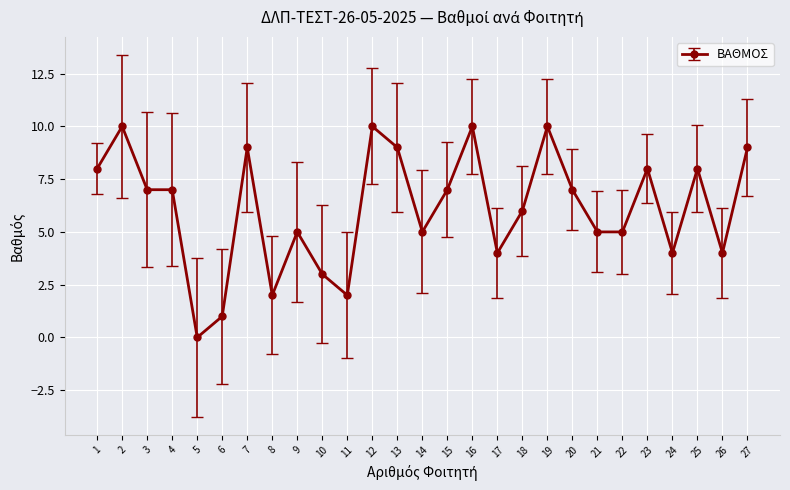

Reading left to right, list all the values displayed in this chart.

8	10	7	7	0	1	9	2	5	3	2	10	9	5	7	10	4	6	10	7	5	5	8	4	8	4	9